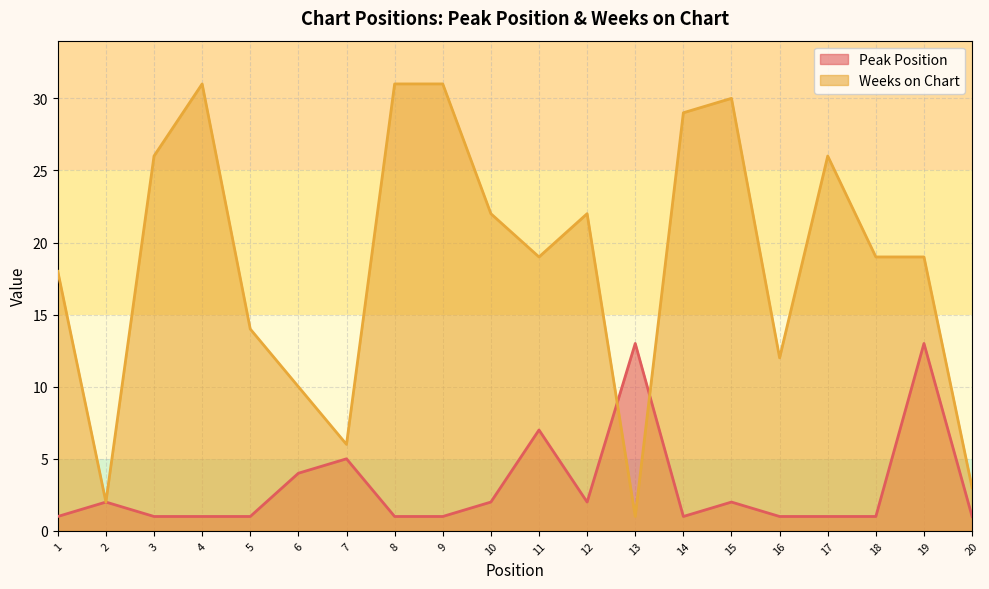

At which category is the sum across all series the highest?

4